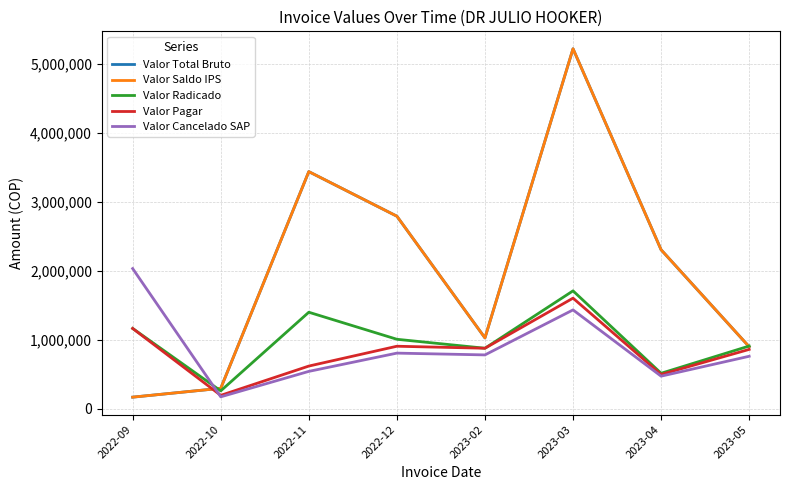

What is the total value across all series at 2022-11?

9439000